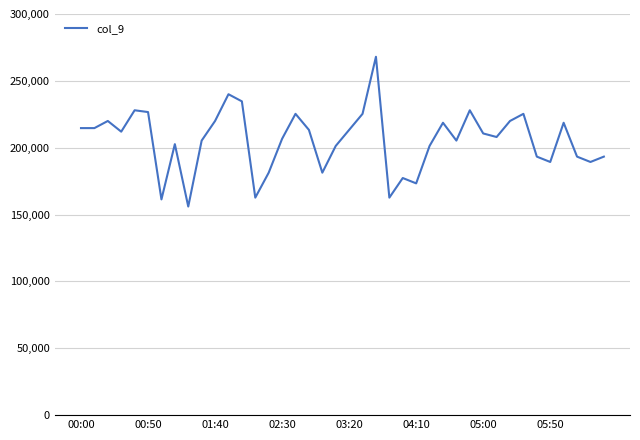

What is the difference between the maximum and minimum values?

112000.0